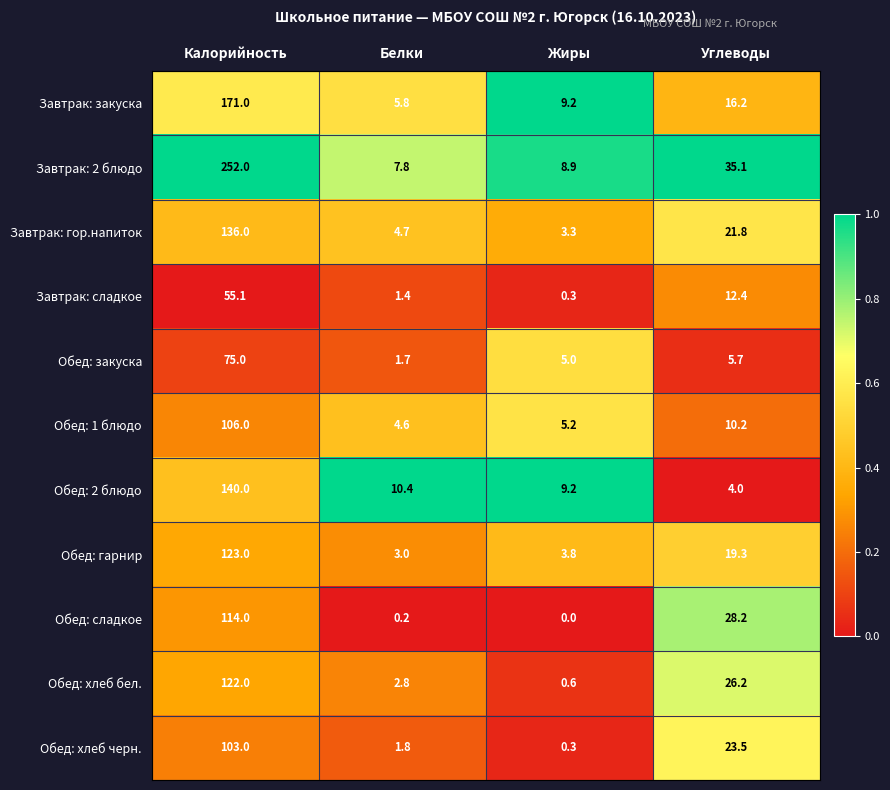

What is the highest value of the Обед: гарнир series?

123.0